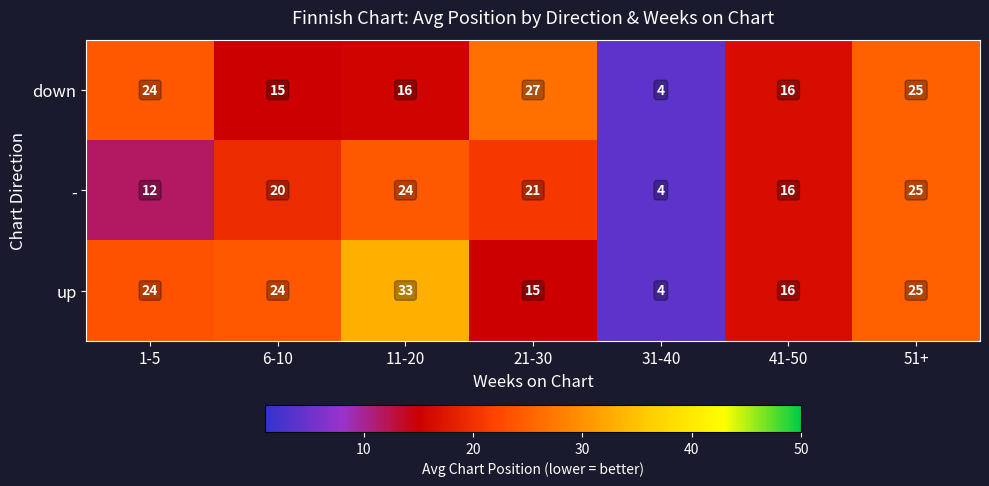

What value does the - series have at 6-10, to the nearest 10?

20